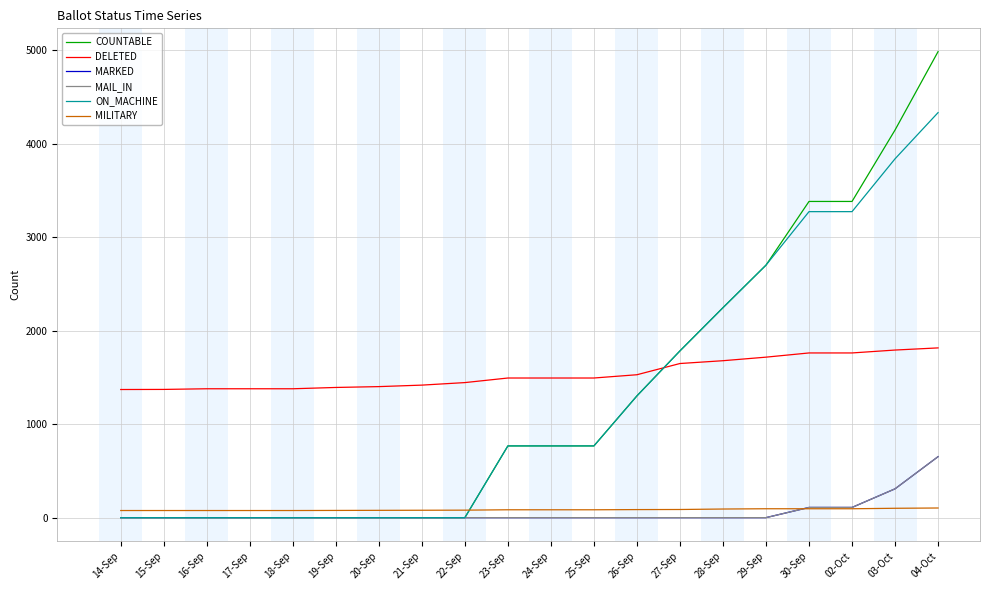

Reading left to right, extract all data points from this chart.

COUNTABLE: 0	0	0	0	0	0	0	0	0	767	767	767	1302	1783	2245	2700	3381	3381	4145	4983
DELETED: 1370	1371	1378	1378	1378	1392	1401	1417	1444	1493	1493	1493	1528	1648	1678	1716	1761	1761	1792	1815
MARKED: 0	0	0	0	0	0	0	0	0	0	0	0	0	0	0	0	109	109	308	652
MAIL_IN: 0	0	0	0	0	0	0	0	0	0	0	0	0	0	0	0	109	109	308	652
ON_MACHINE: 0	0	0	0	0	0	0	0	0	767	767	767	1302	1783	2245	2700	3272	3272	3837	4331
MILITARY: 76	76	76	76	76	77	78	79	80	84	84	84	86	87	92	95	95	95	100	103